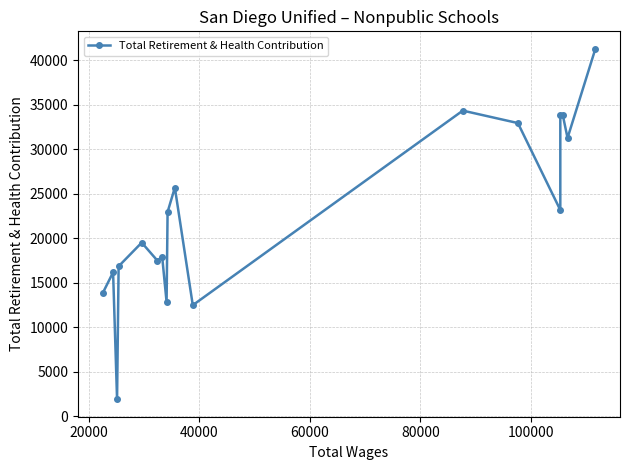

What is the sum of all values?

408479